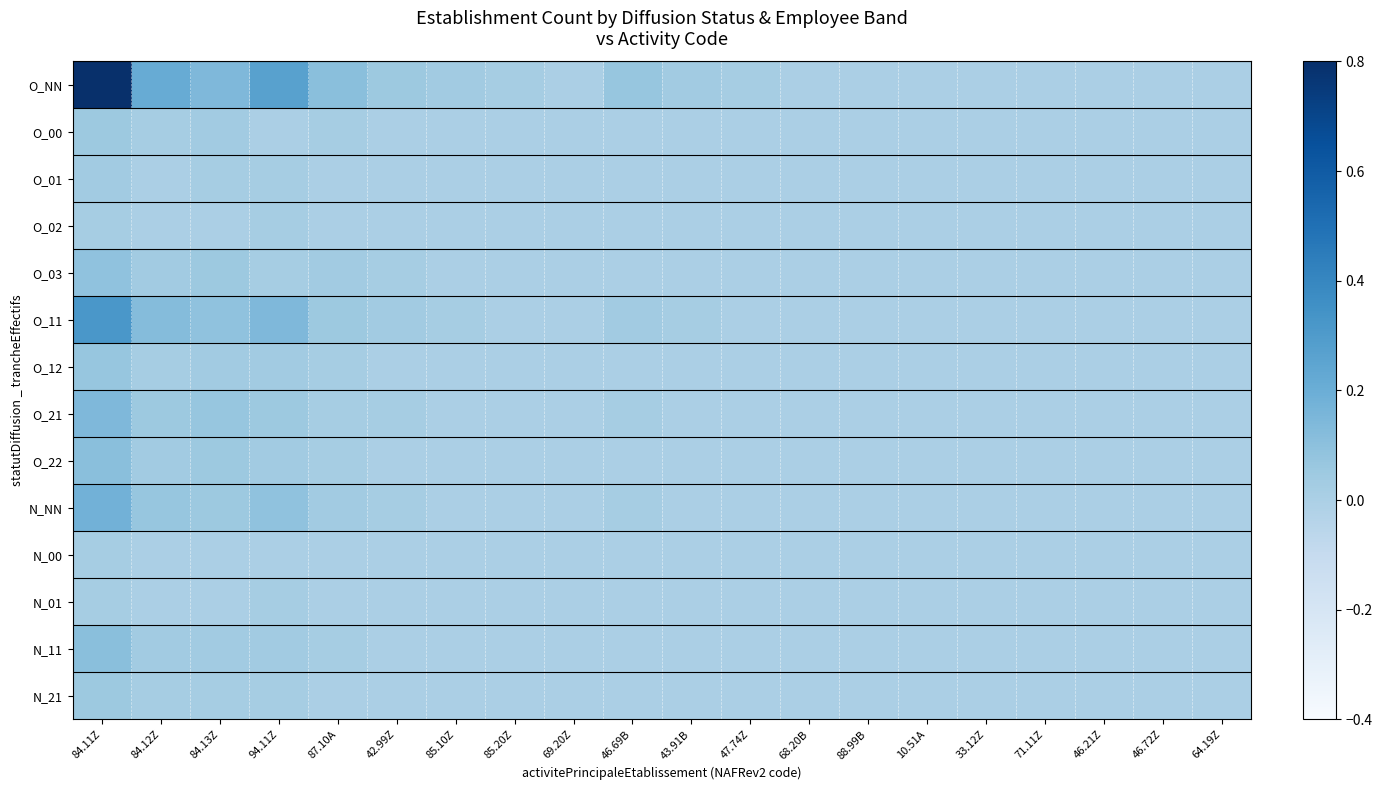

How many data points does each series have?

20